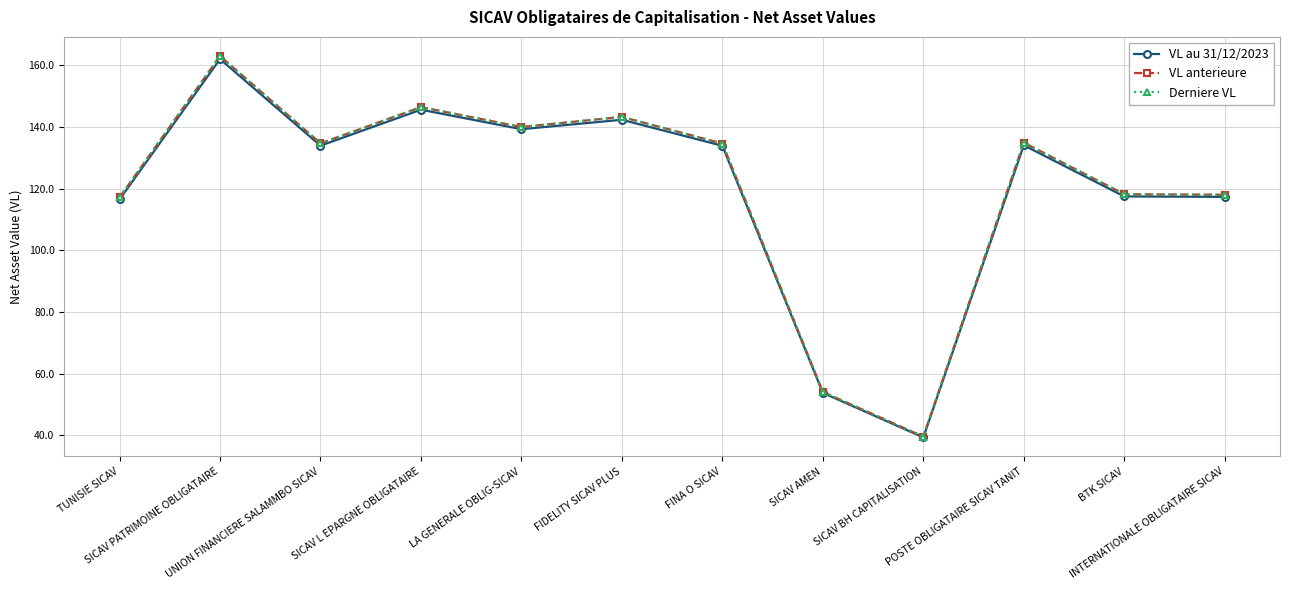

What are all the series names shown in the legend?

VL au 31/12/2023, VL anterieure, Derniere VL